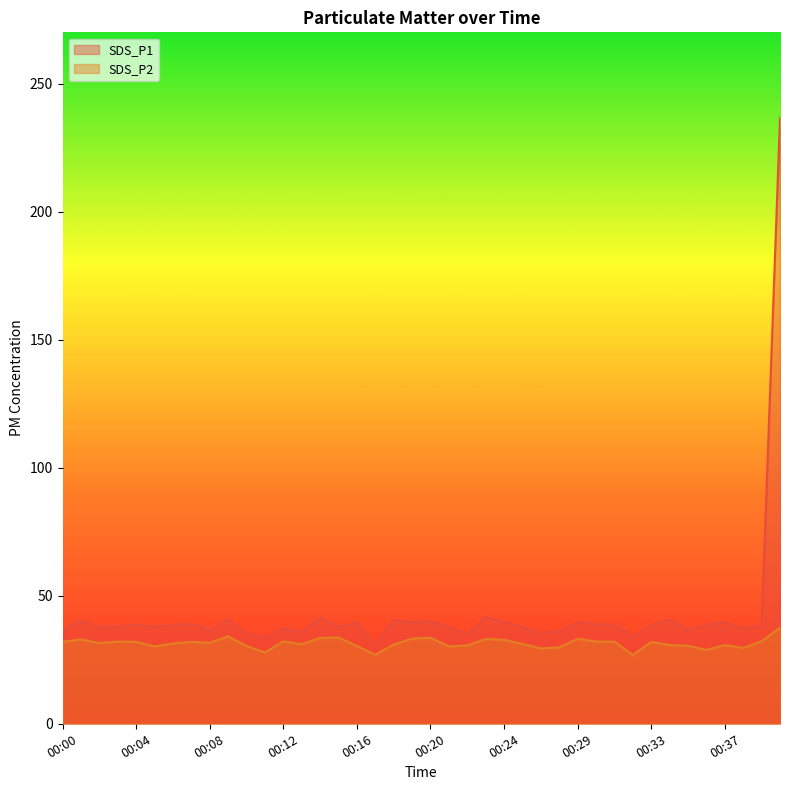

What is the average value of the SDS_P1 series?

42.9